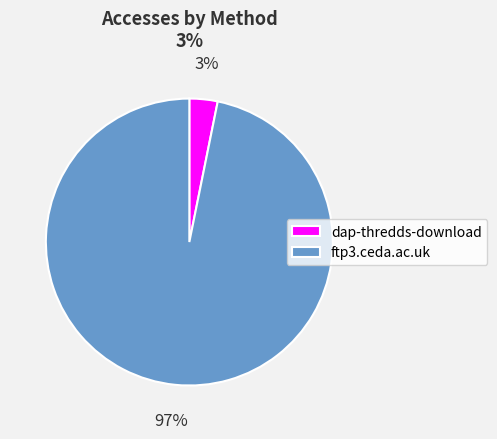

Which category has the biggest portion of the pie?

ftp3.ceda.ac.uk